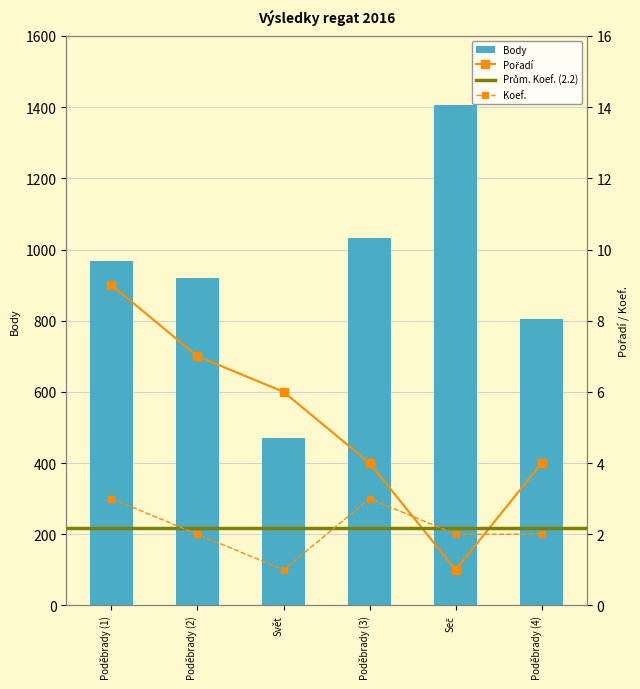

The value of Pořadí at Seč is 1. True or false?

True